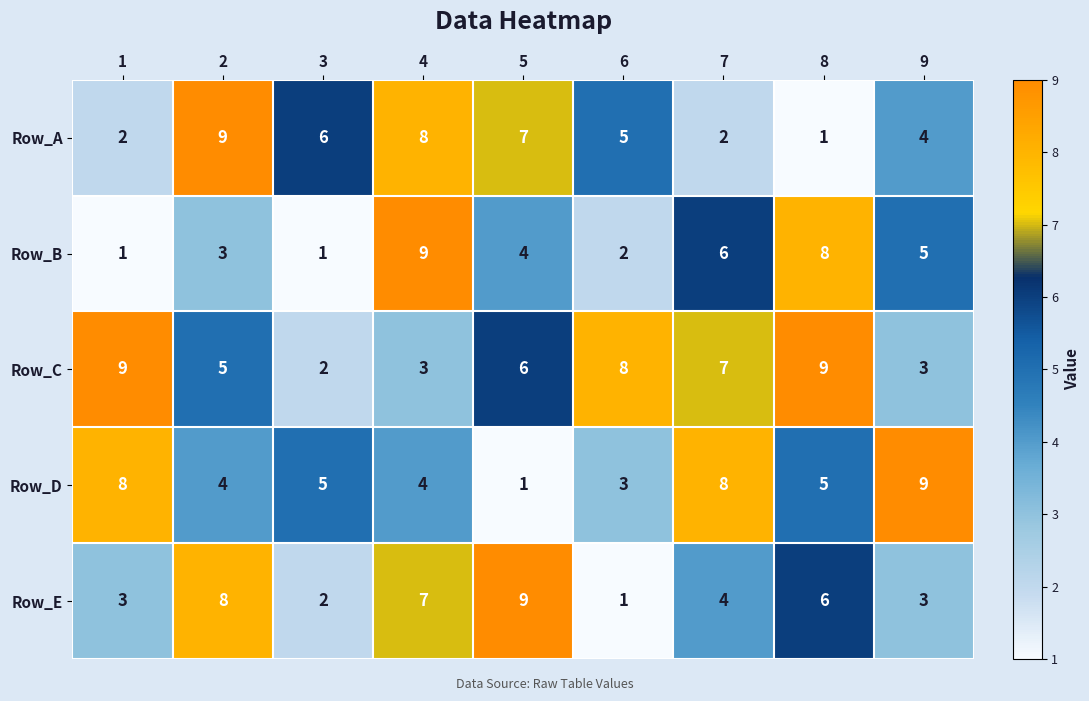

True or false: Row_B has a value of 2 at 7.

False